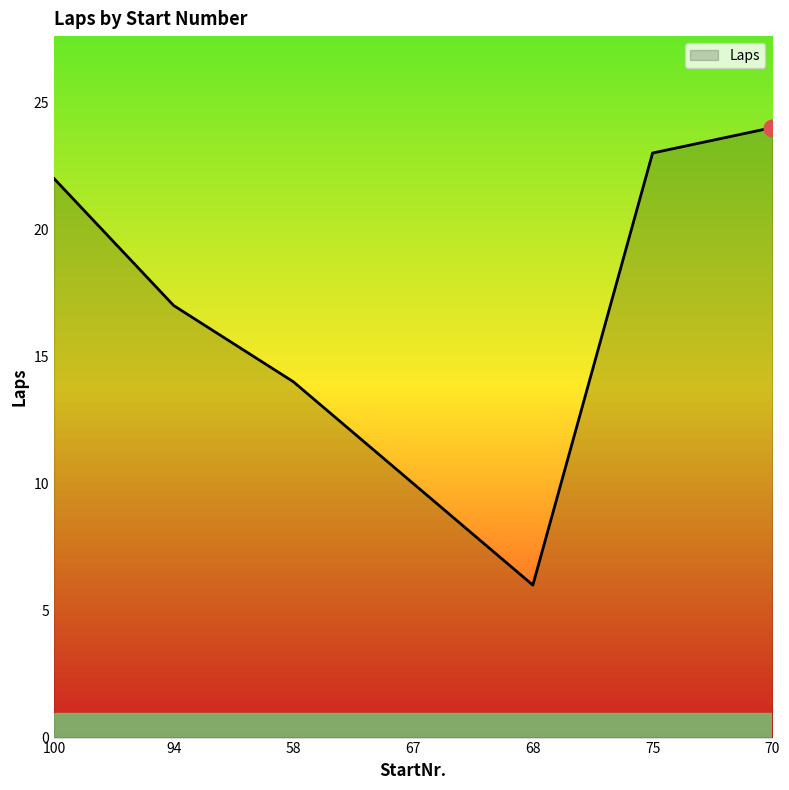

What is the sum of the values at 67 and 68?

16